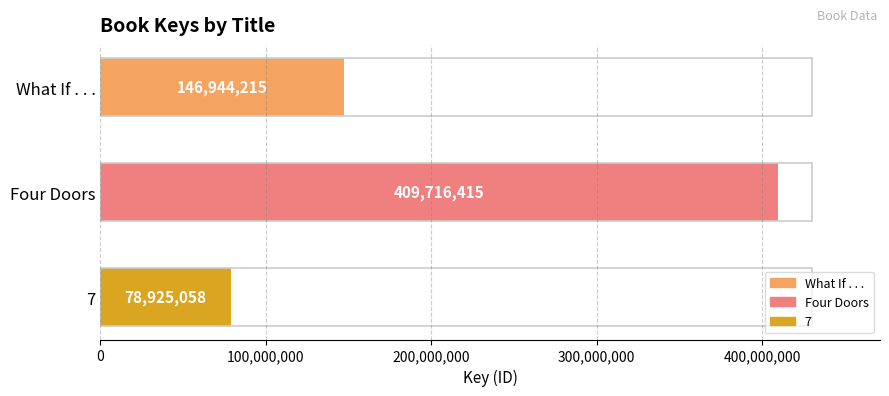

Reading top to bottom, transcribe all the data shown in this chart.

146944215	409716415	78925058